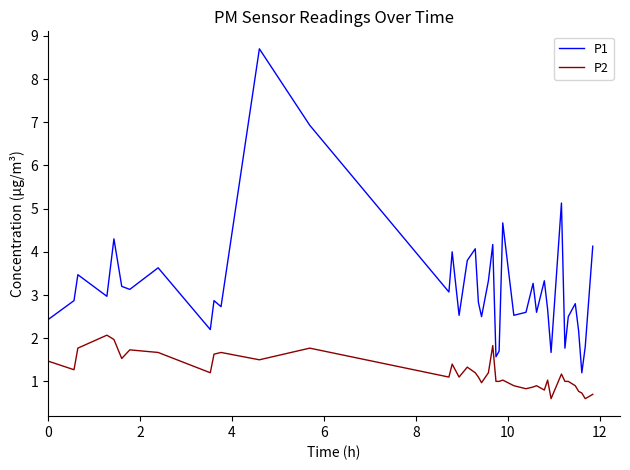

What is the maximum value for P1?

8.7